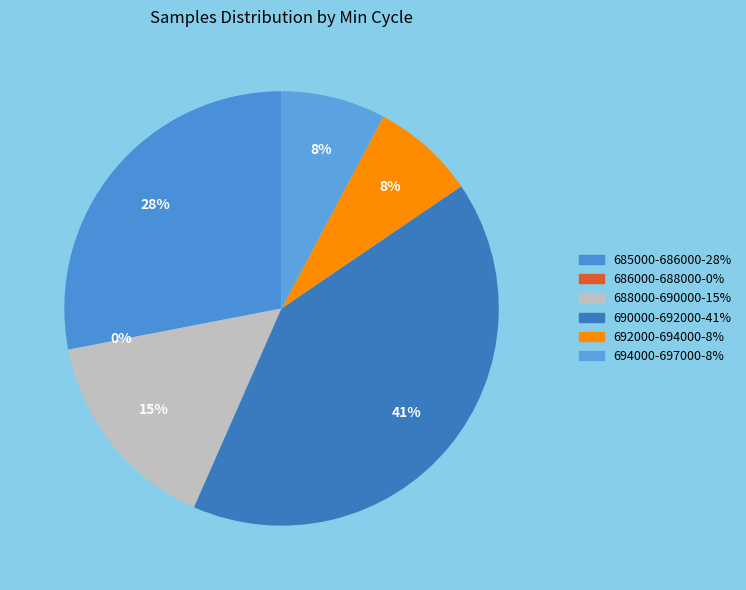

Approximately how many times larger is the value at 28 compared to 28?

1.0